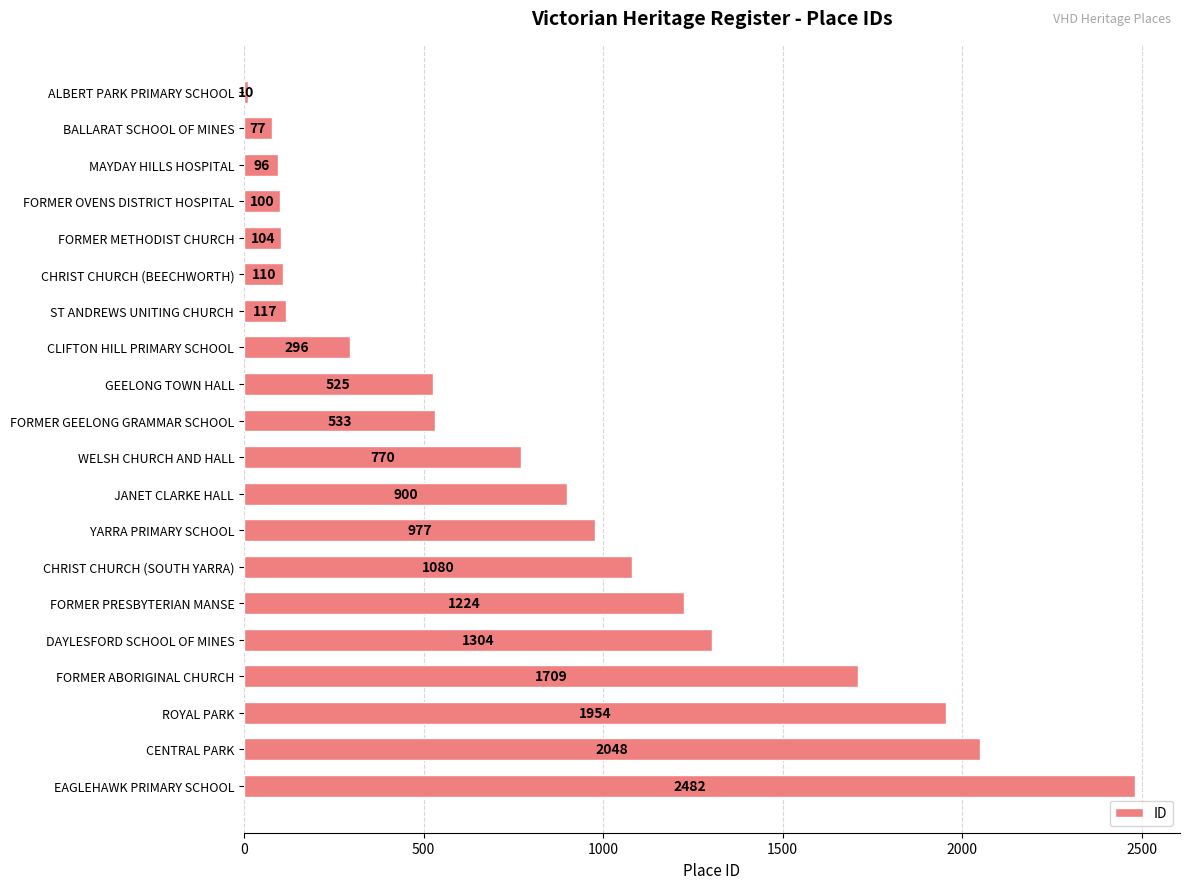

Is it true that the value at FORMER GEELONG GRAMMAR SCHOOL is 728?

False